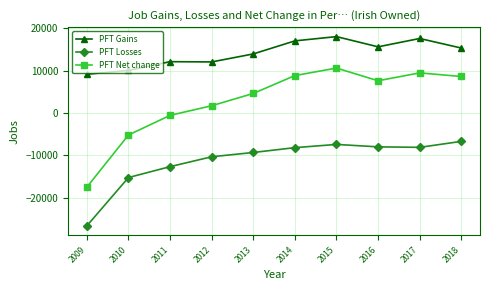

True or false: PFT Net change has a value of 7369 at 2013.

False